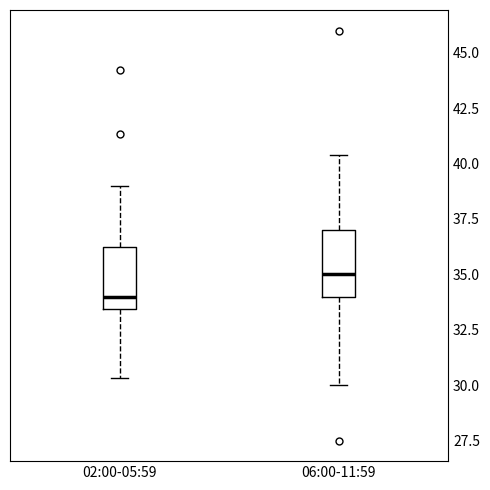

Reading left to right, read every box against the y-axis: the position of its median line, the range the box covers, and the ends of its whiskers. The values are not printed on the chart, so give them approximately, as read against the axis.

02:00-05:59: median 34.0, box 33.5 to 36.0, whiskers 30.5 to 39.0
06:00-11:59: median 35.0, box 34.0 to 37.0, whiskers 30.0 to 40.5